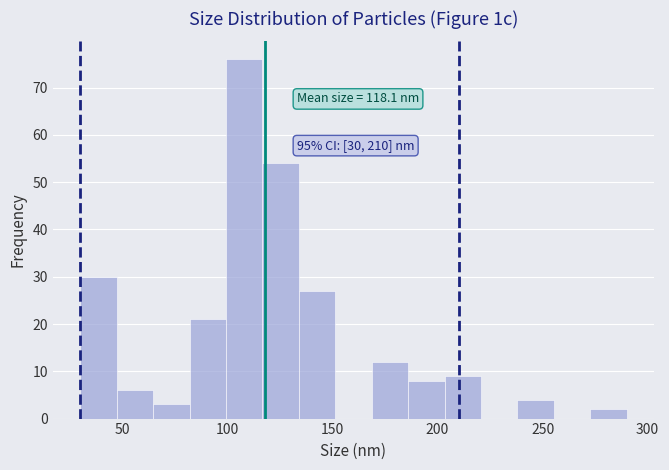

Around what value on the x-axis is the tallest bar? Give the approximate position of its centre, as read against the axis.

110